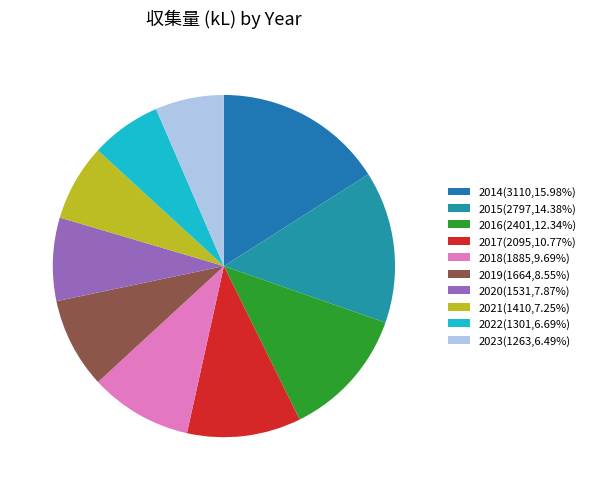

What is the change in value from 2022 to 2023?

-38